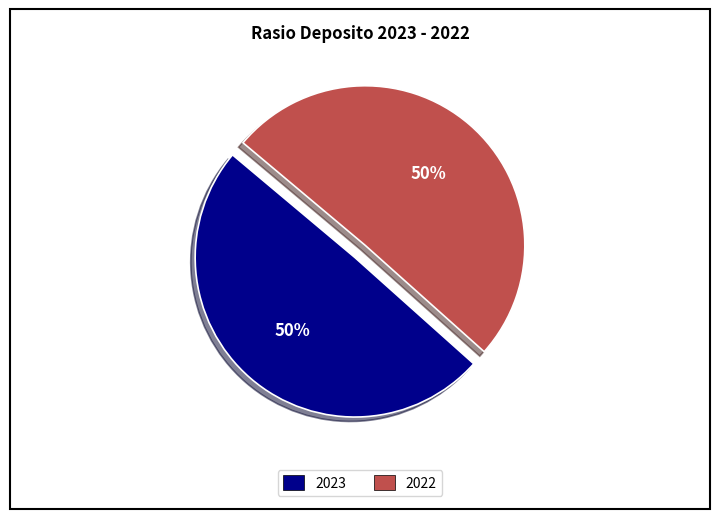

To the nearest percent, what percentage of the pie is 2022?

50%